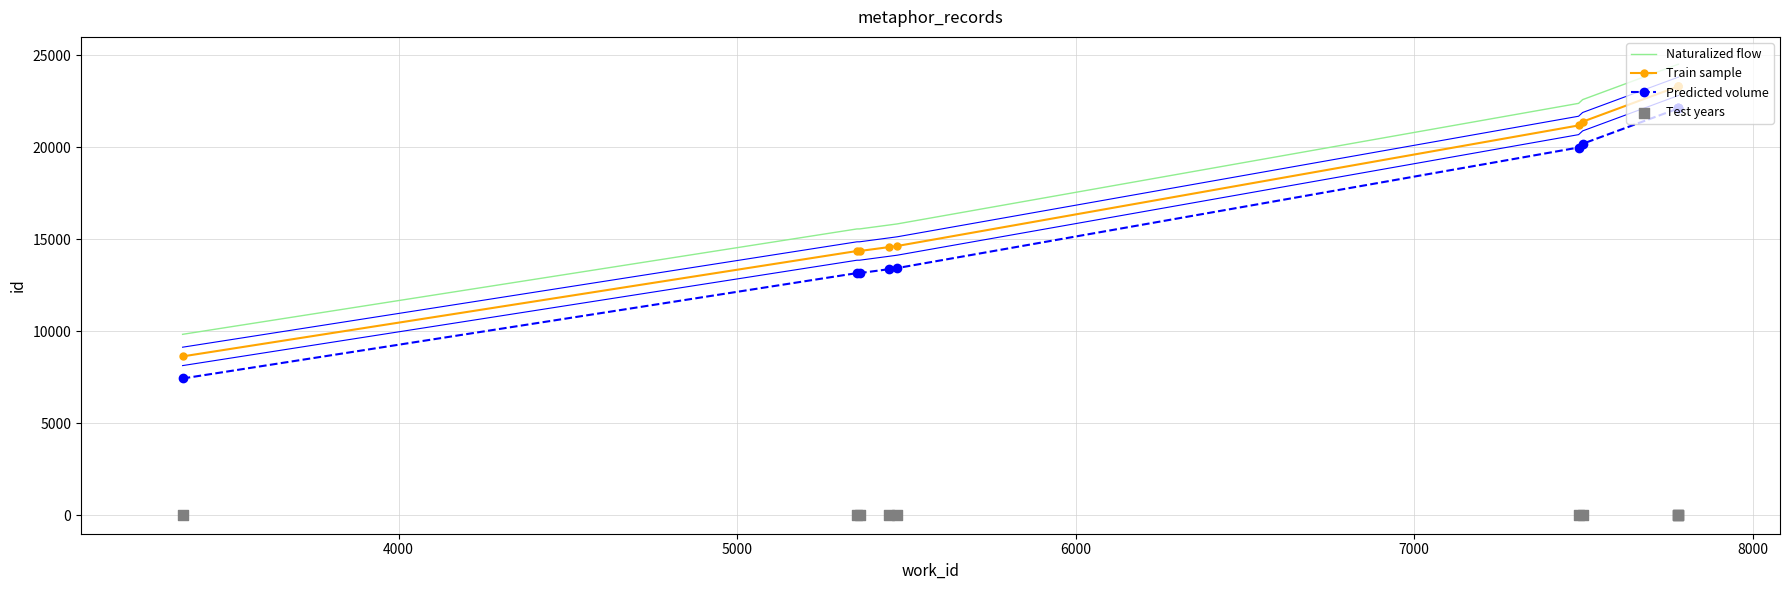

What is the total value across all series at 5000?

43092